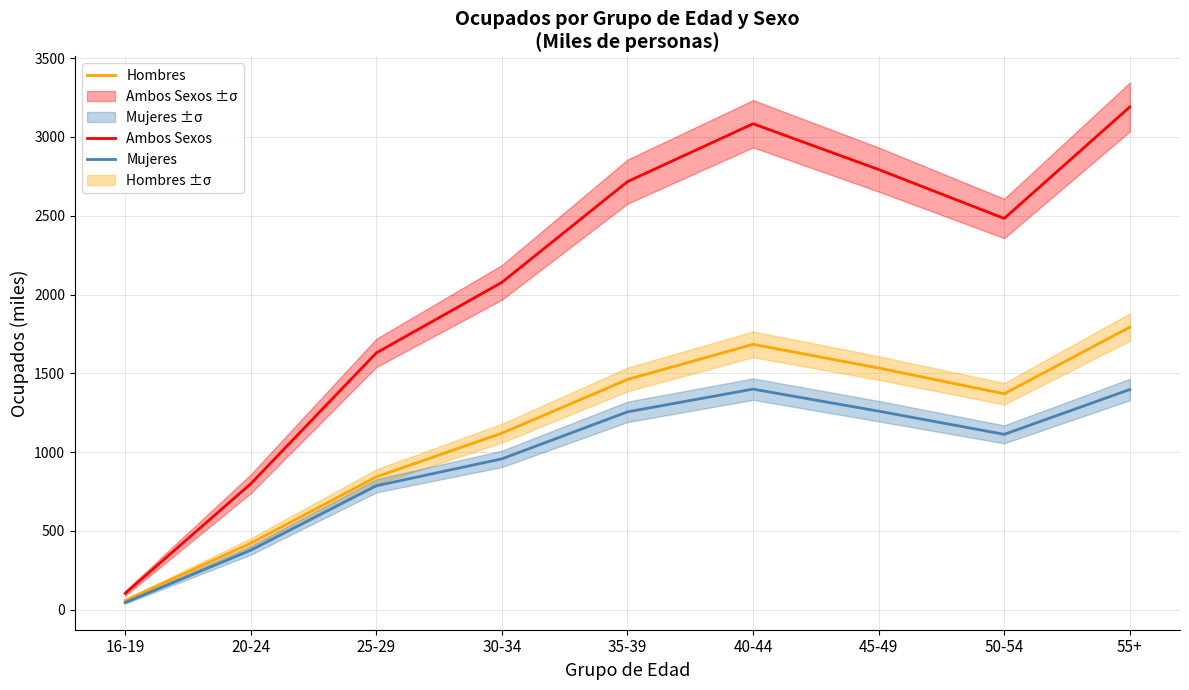

True or false: Ambos Sexos and Hombres intersect in this chart.

False